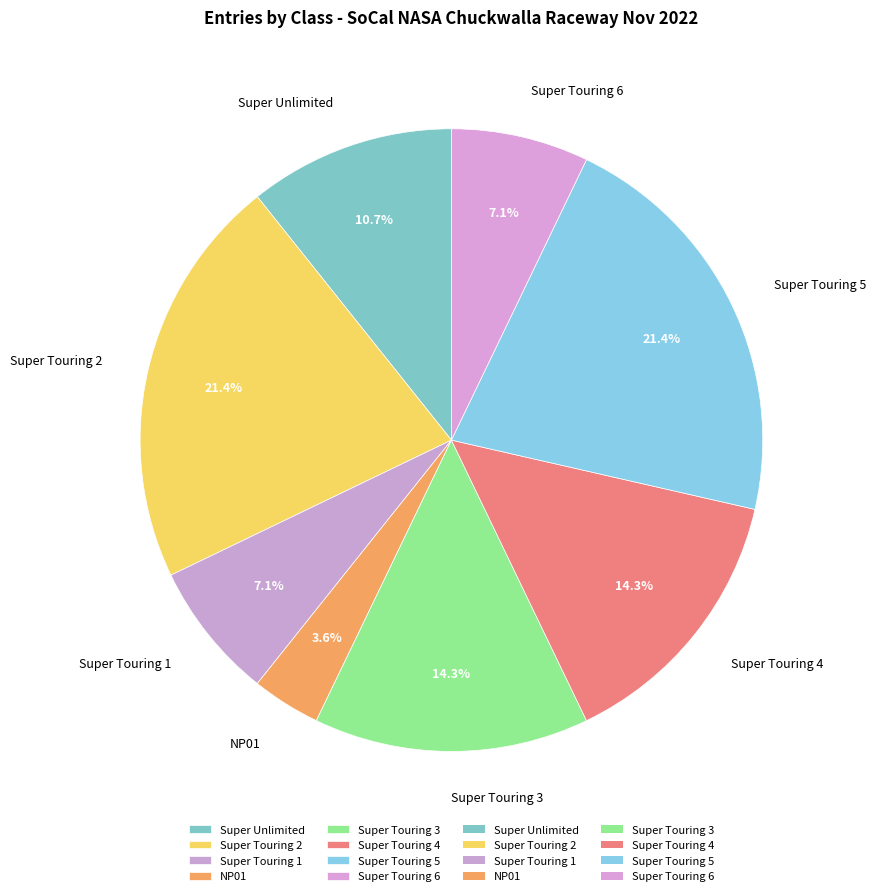

Count the number of slices in the pie.

8